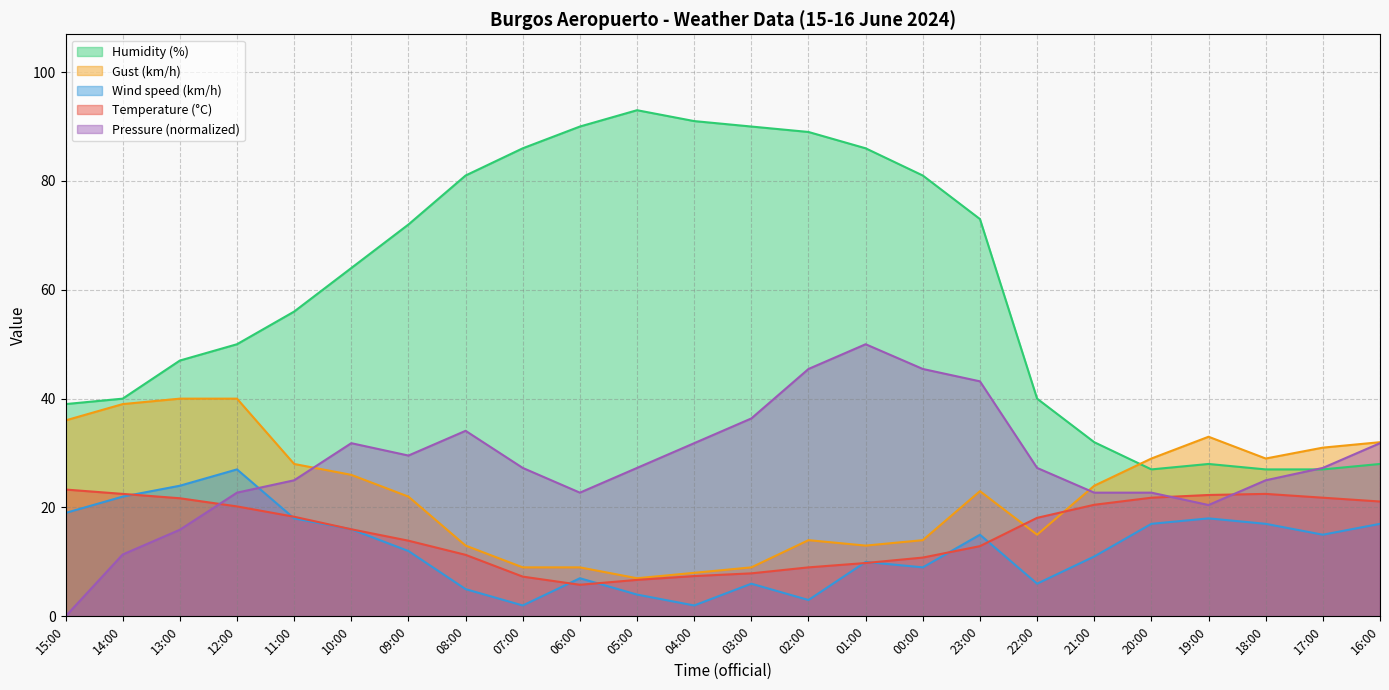

How many data points does each series have?

24